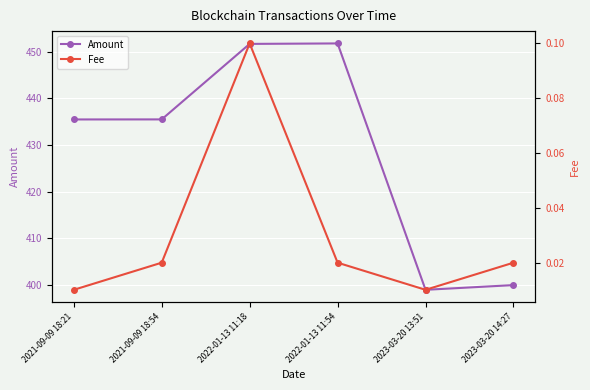

List the labels in order of Fee value, largest first.

2022-01-13 11:18, 2021-09-09 18:54, 2022-01-13 11:54, 2023-03-20 14:27, 2021-09-09 18:21, 2023-03-20 13:51